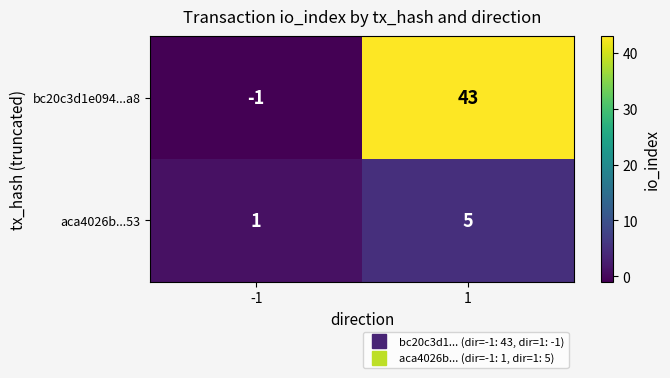

What is the spread (max minus min) of values at -1?

2